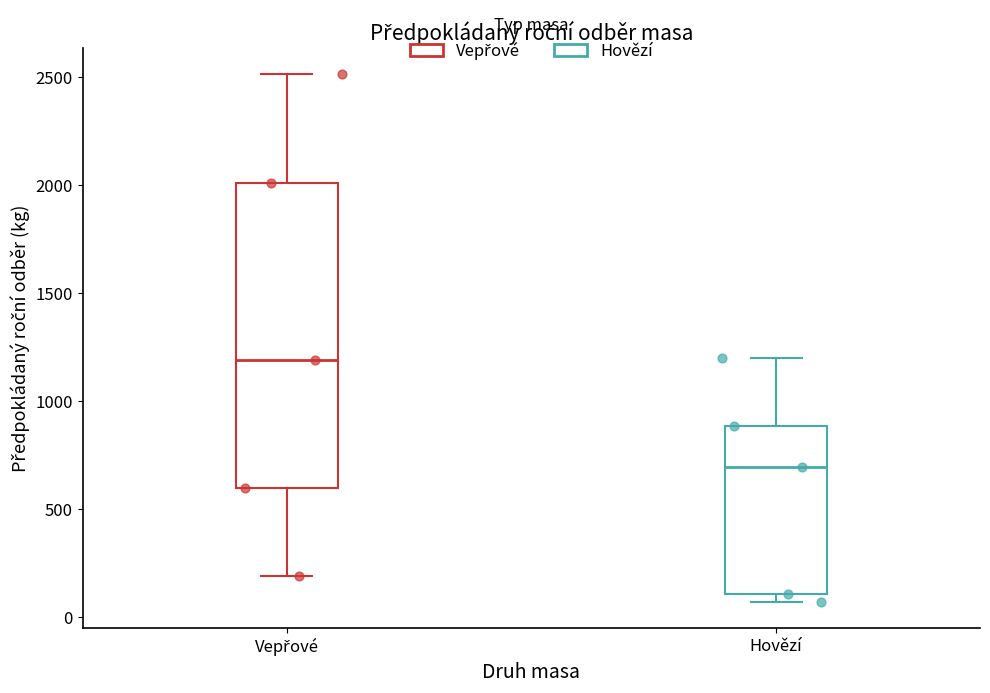

Where does the upper whisker of the box for Hovězí end on the y-axis? The values are not printed on the chart, so give them approximately, as read against the axis.

1200